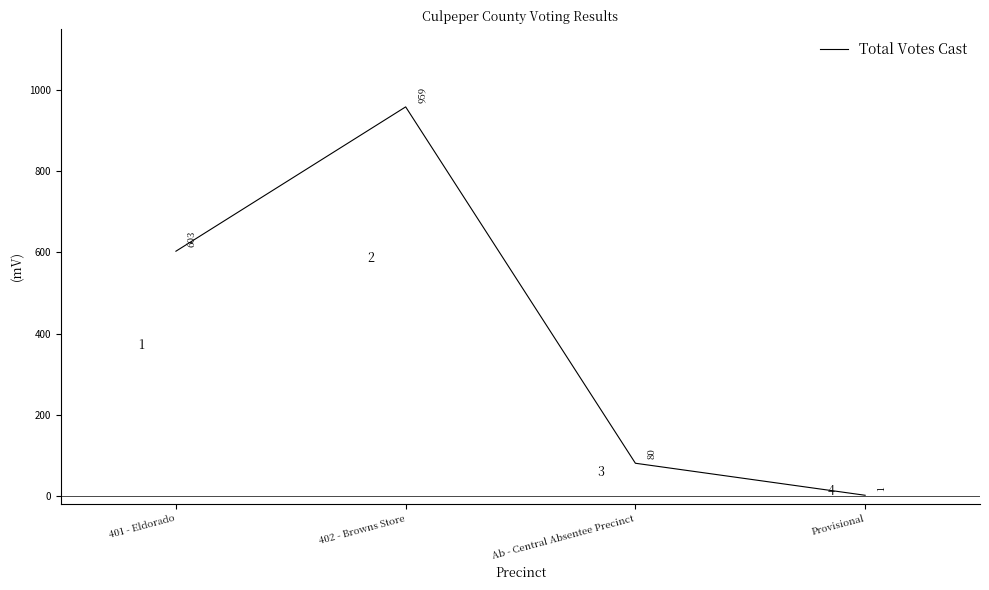

Where is the data nearest to the value 480?

401 - Eldorado